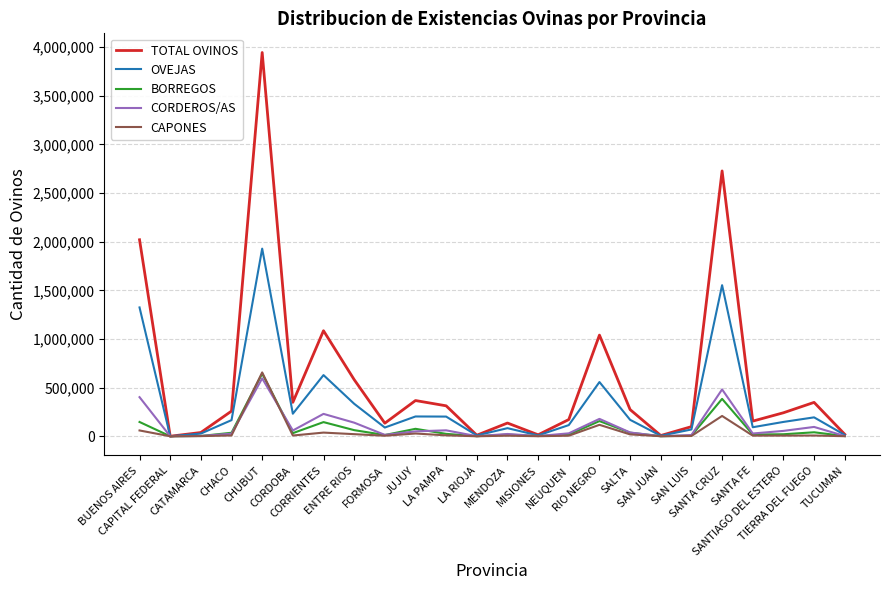

What is the highest value of the CAPONES series?

656187